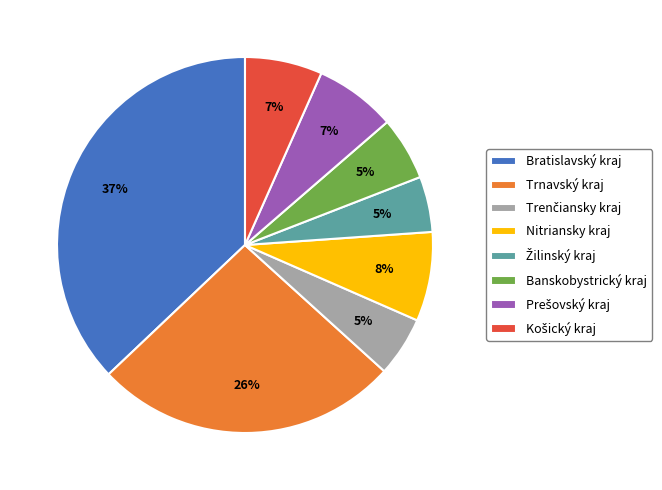

Which category has the biggest portion of the pie?

Bratislavský kraj